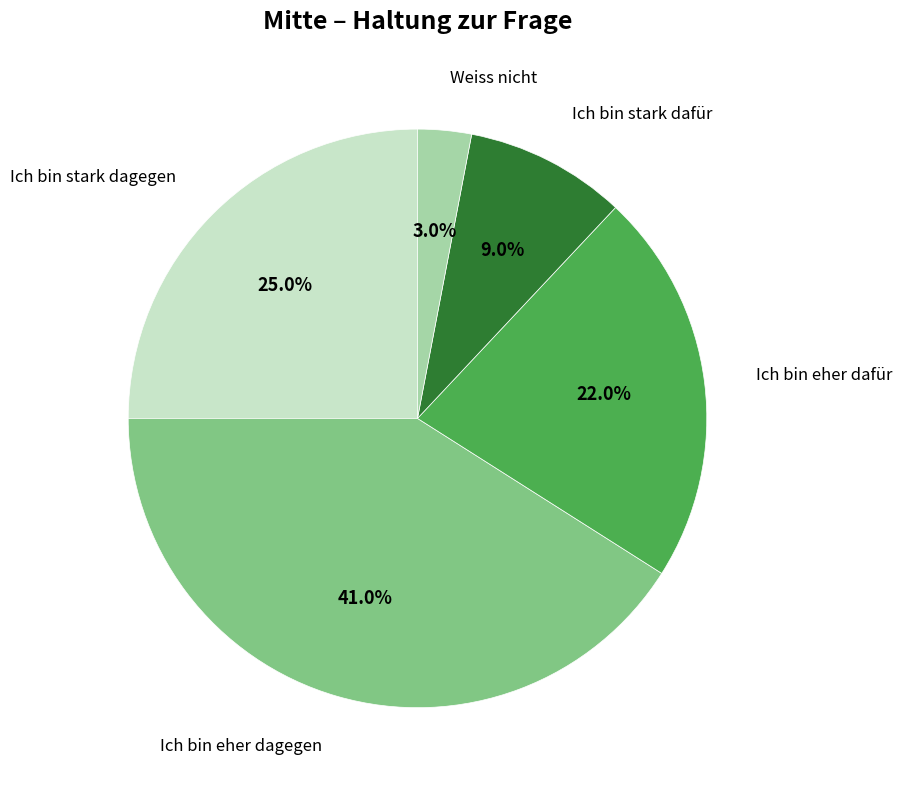

Is there a majority slice in this chart?

No